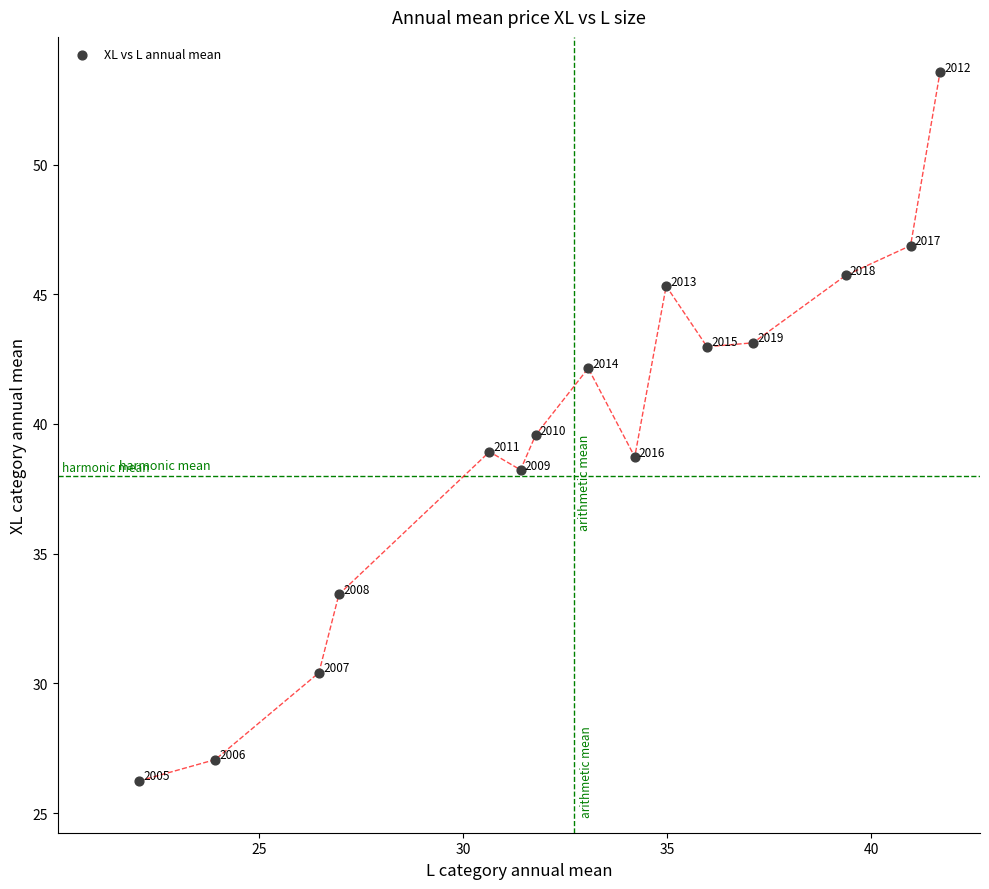

What Y value in the scatter plot is closest to 39?

38.9